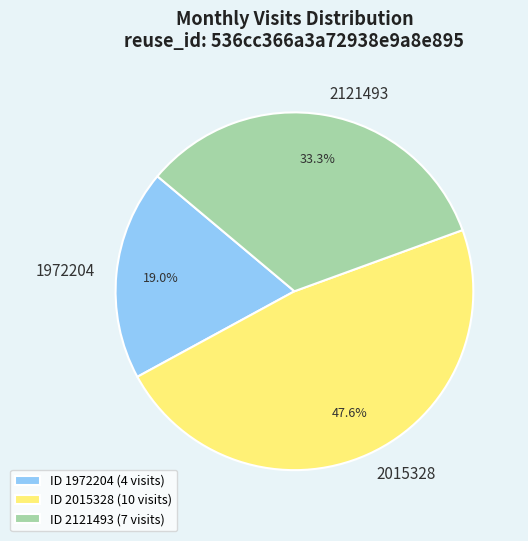

Combined, what portion of the pie is 2015328 and 2121493?

81.0%